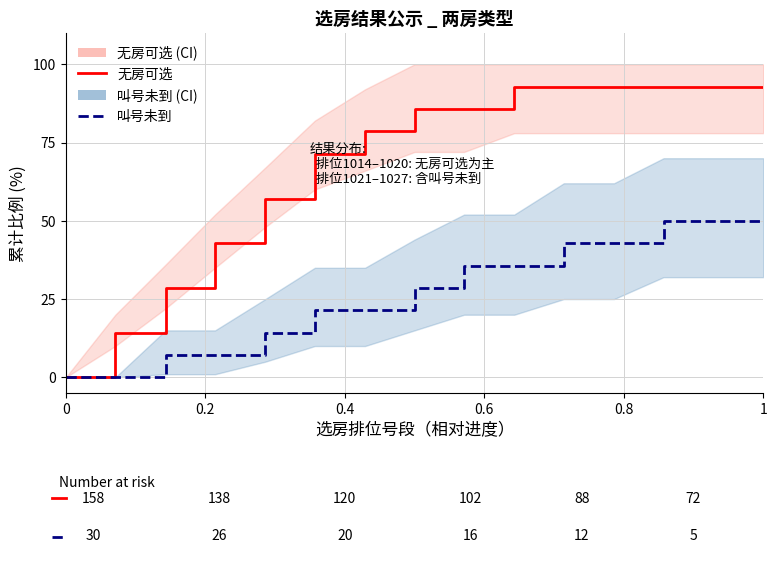

Reading right to left, extract all data points from this chart.

无房可选: 92.9	92.9	92.9	92.9	92.9	85.7	85.7	78.6	71.4	57.1	42.9	28.6	14.3	0.0
叫号未到: 50.0	50.0	42.9	42.9	35.7	35.7	28.6	21.4	21.4	14.3	7.1	7.1	0.0	0.0